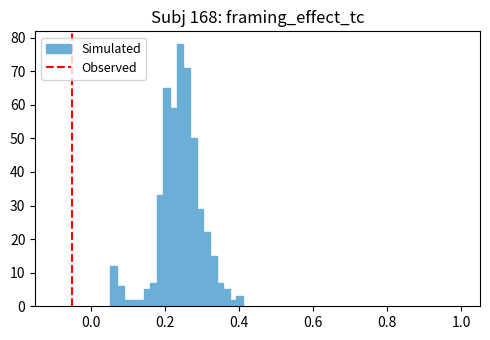

Around what value on the x-axis is the tallest bar? Give the approximate position of its centre, as read against the axis.

0.24